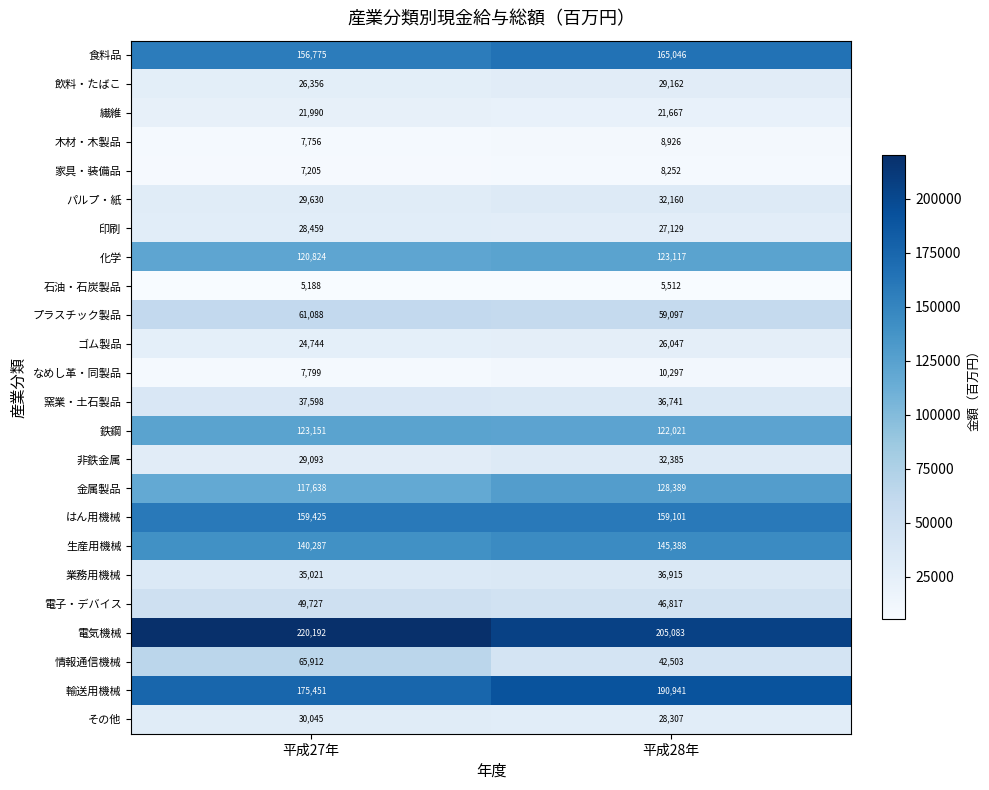

What is the spread (max minus min) of values at 平成28年?

199571